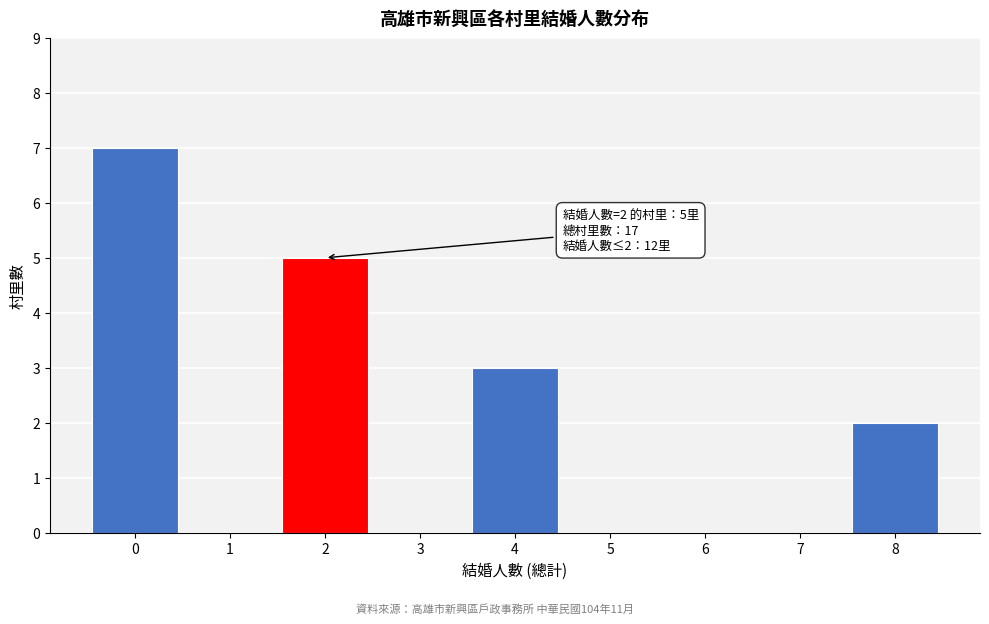

Which range on the x-axis has the tallest bar?

-0.5 to 0.5